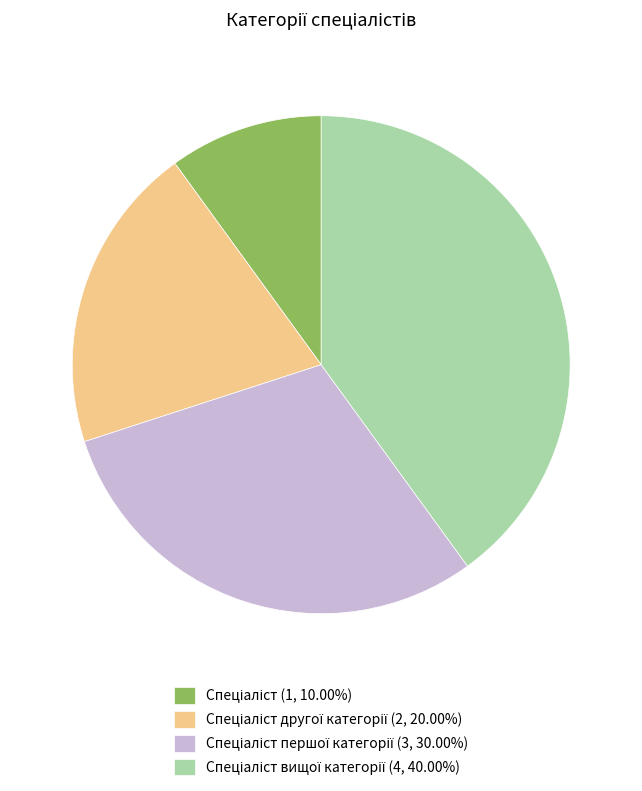

Does any single category account for the majority?

No